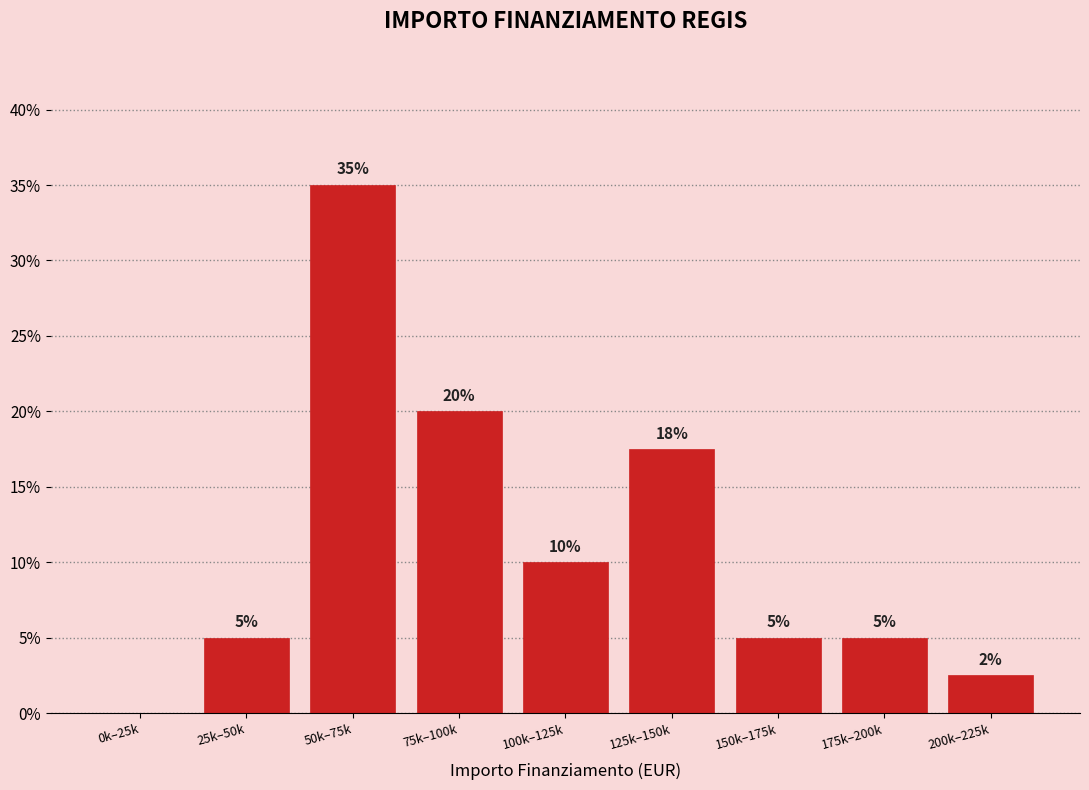

The value at 25k–50k is 5.0. True or false?

True